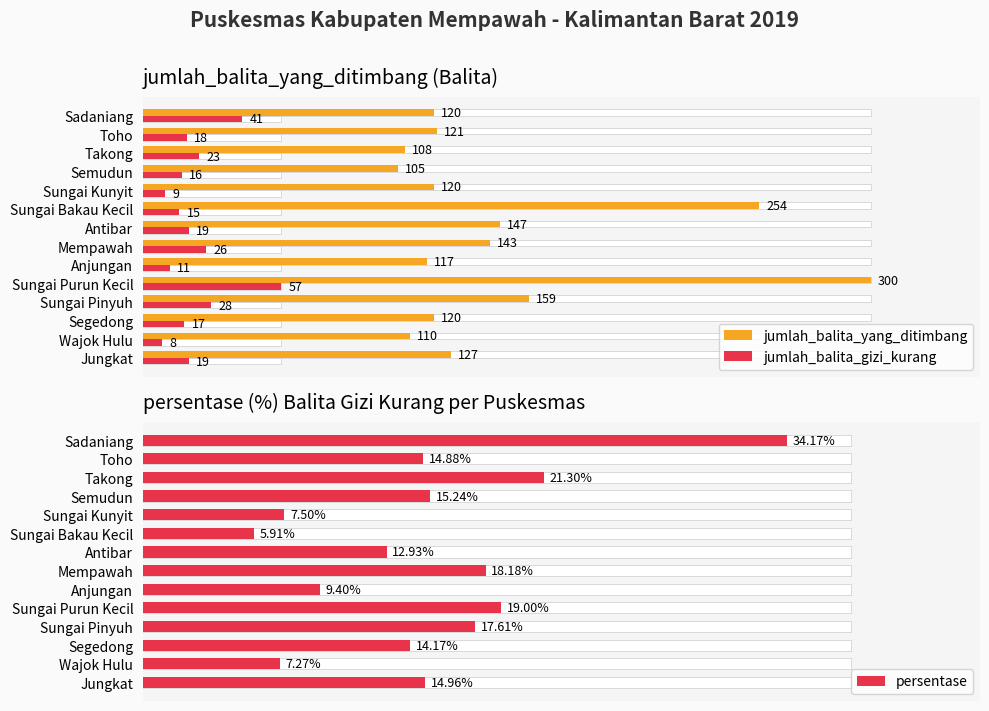

True or false: persentase has a value of 2.3 at Sungai Bakau Kecil.

False